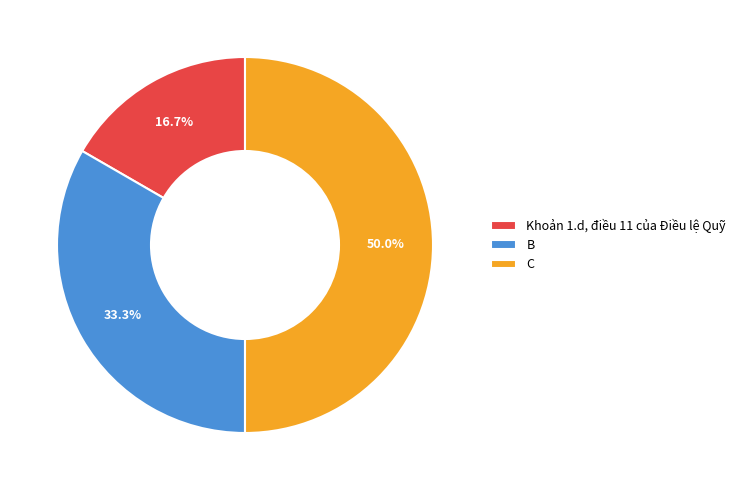

To the nearest percent, what is the difference between the B and Khoản 1.d, điều 11 của Điều lệ Quỹ slice percentages?

17%